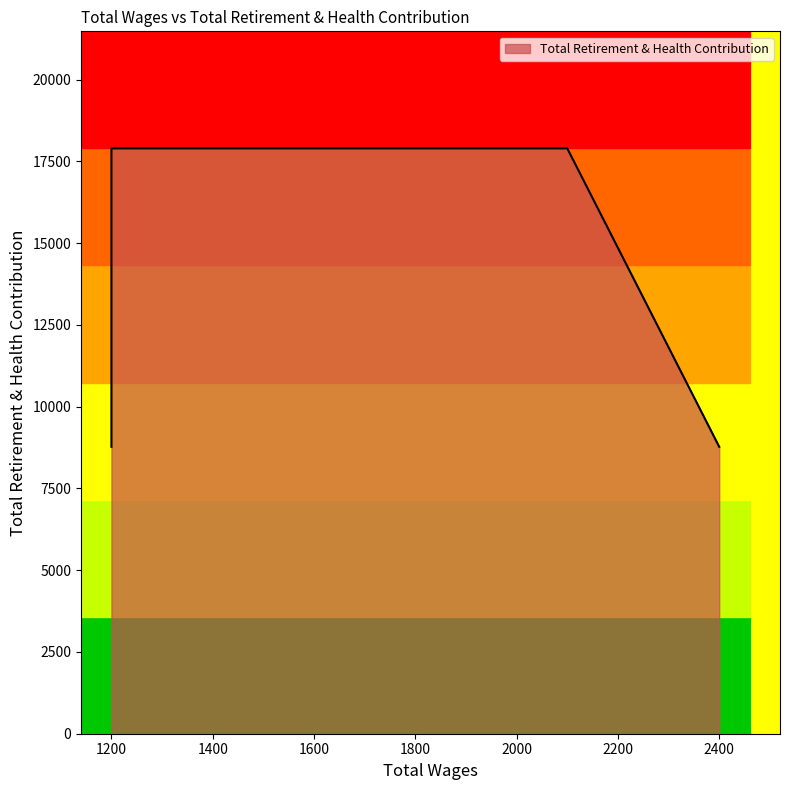

Approximately how many times larger is the value at 1200.0 compared to 2100.0?

1.0